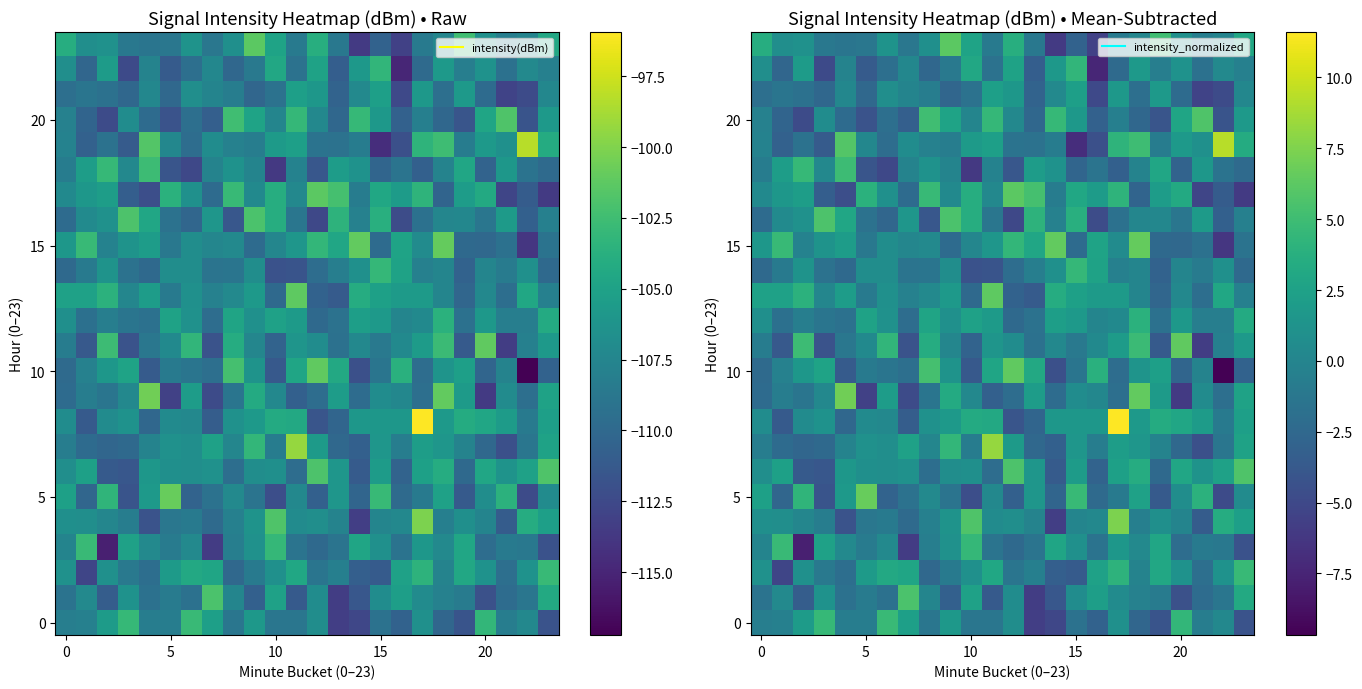

At which category is the sum across all series the highest?

17